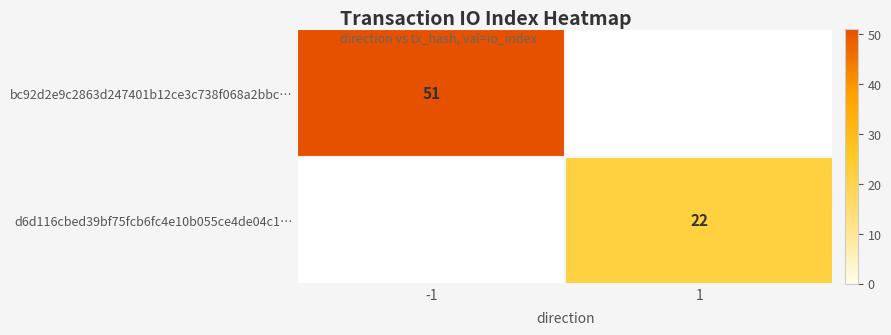

The bc92d2e9c2863d247401b12ce3c738f068a2bbc… series shows 51 at -1. True or false?

True